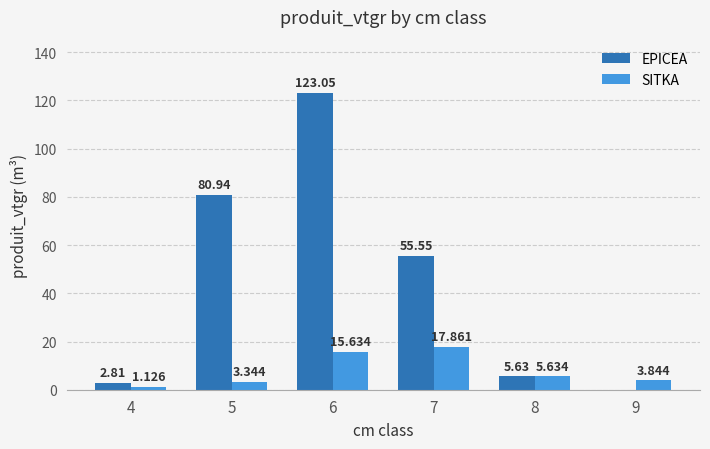

Between 7 and 9, which series saw the biggest shift?

EPICEA